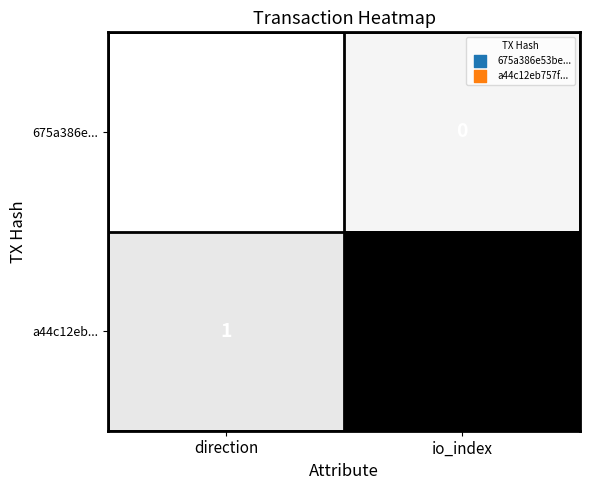

Which series has the largest range (max minus min)?

a44c12eb...